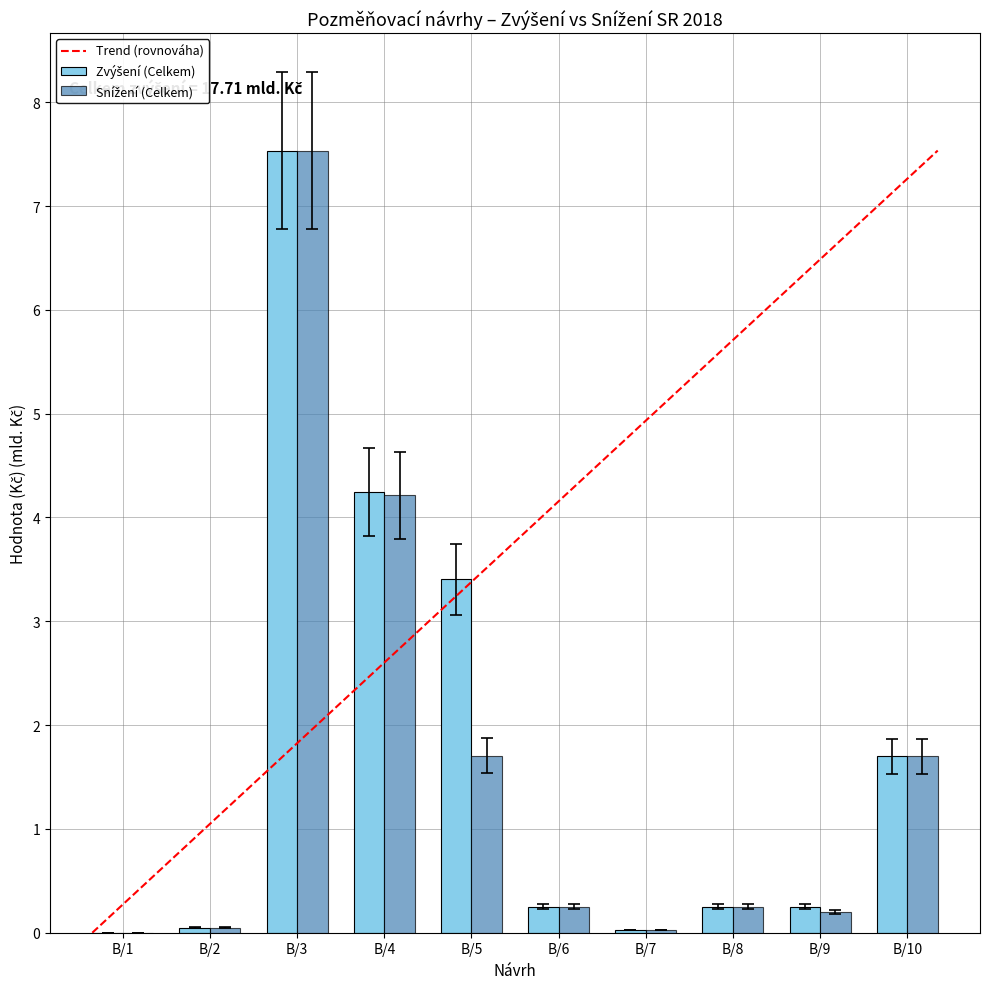

At which category does the chart reach its peak across all series?

B/3